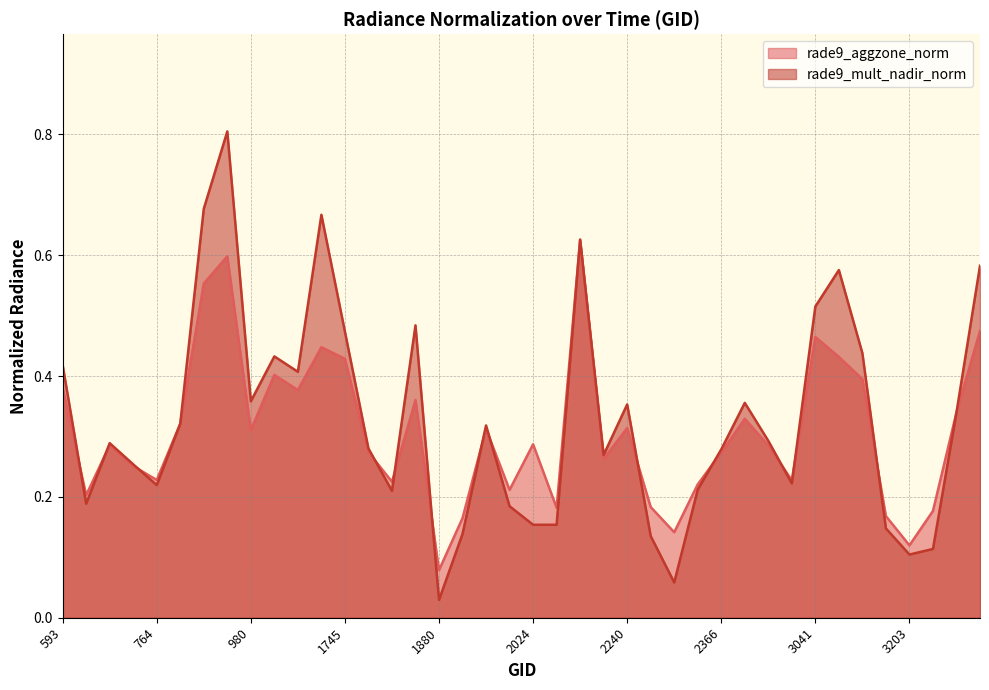

What is the greatest value displayed?

0.8